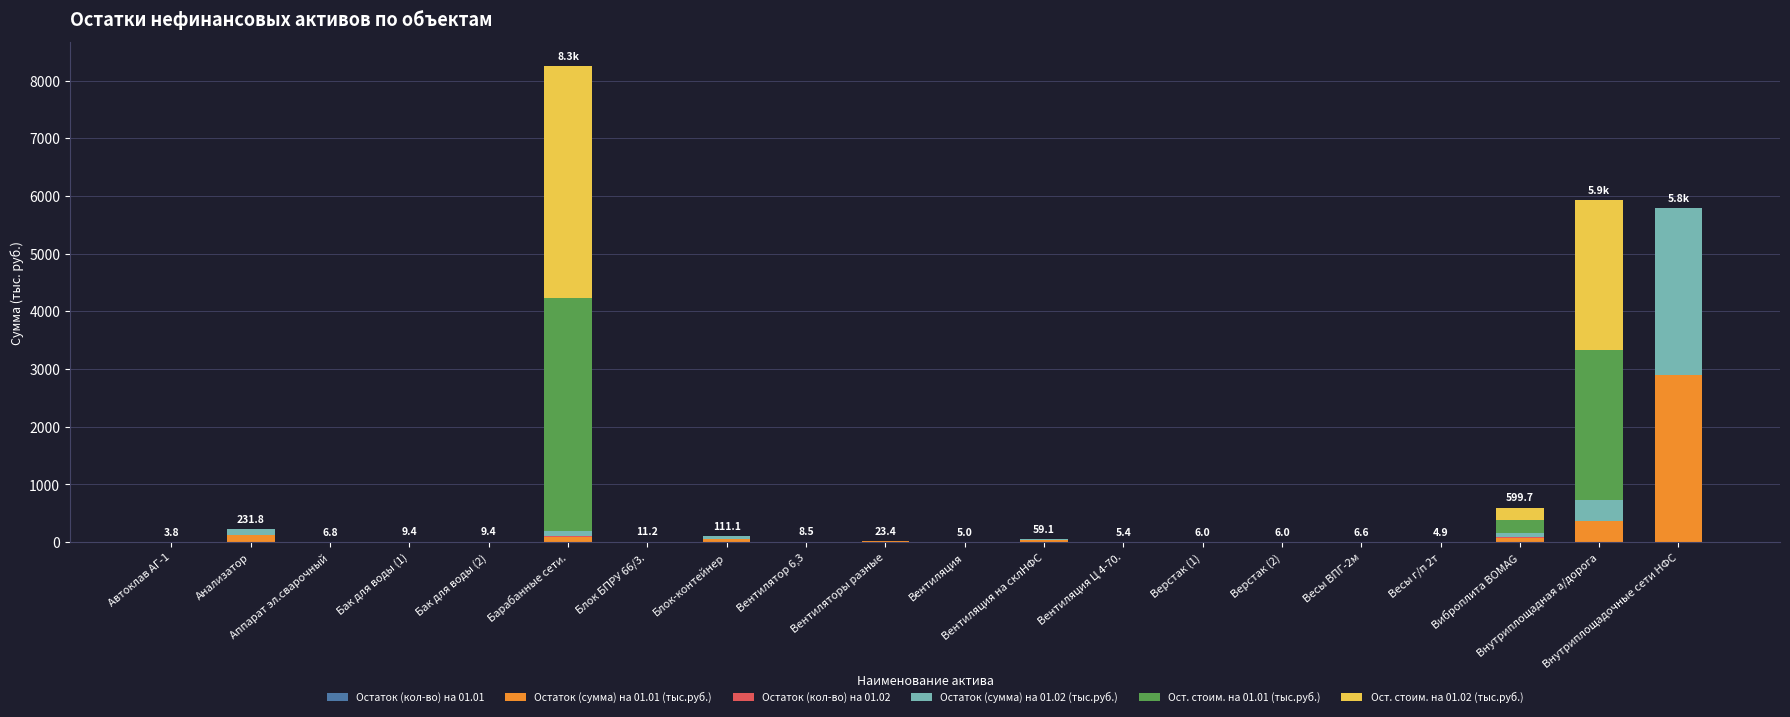

Where is Остаток (сумма) на 01.02 (тыс.руб.) nearest to the value 1446?

Внутриплощадная а/дорога